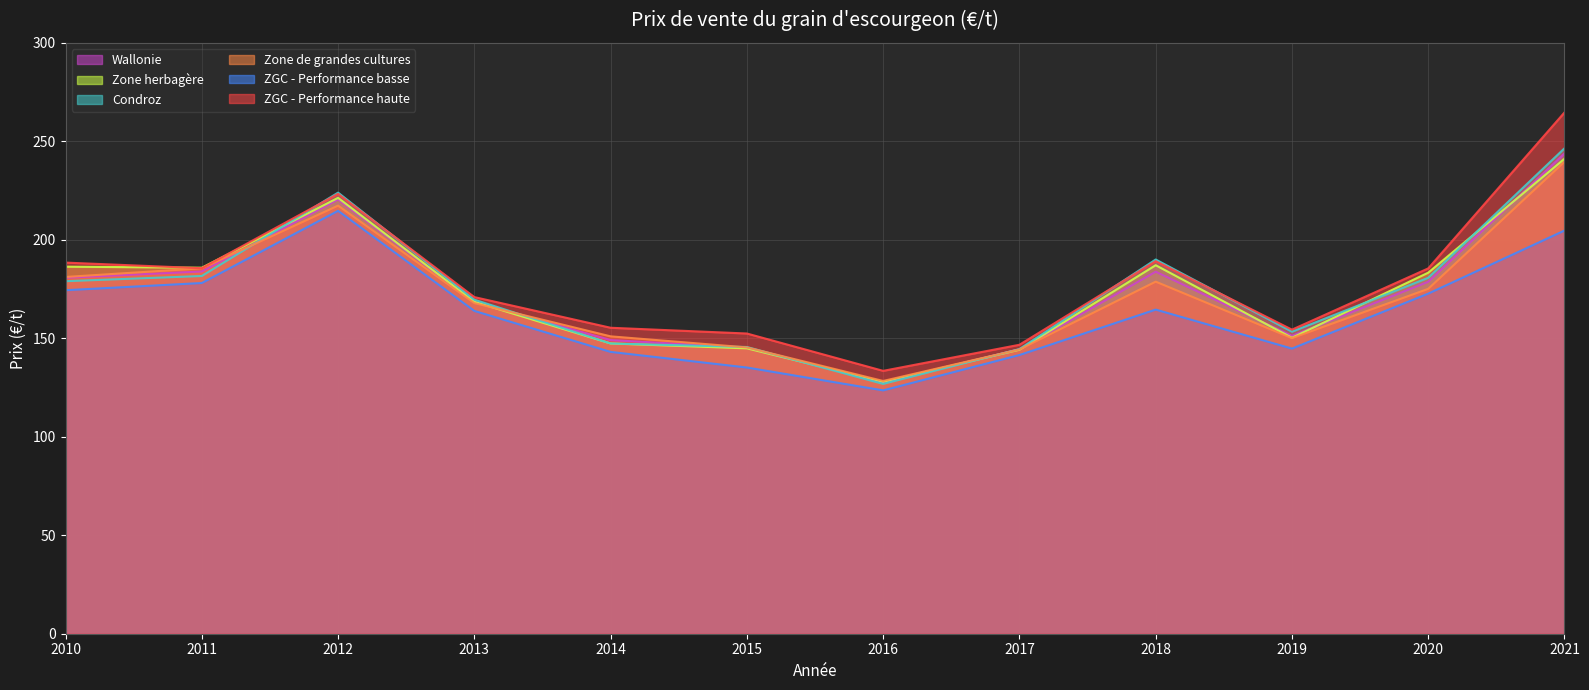

What is the sum of all ZGC - Performance basse values?

1961.1